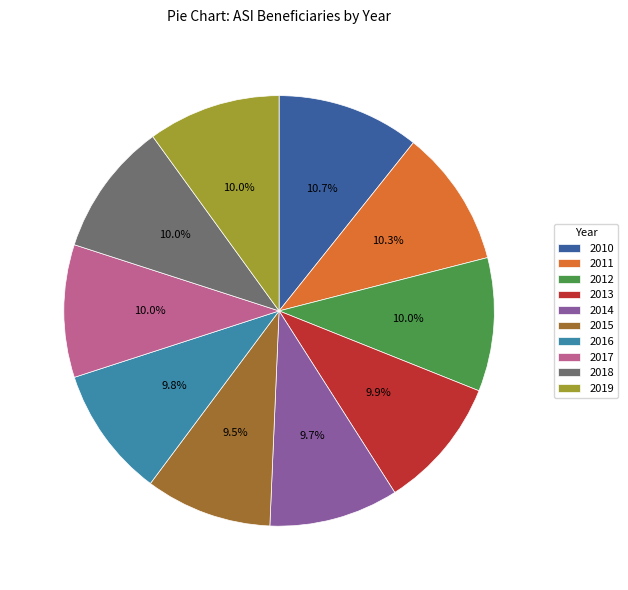

What percentage is NOT represented by 2012?

90.0%